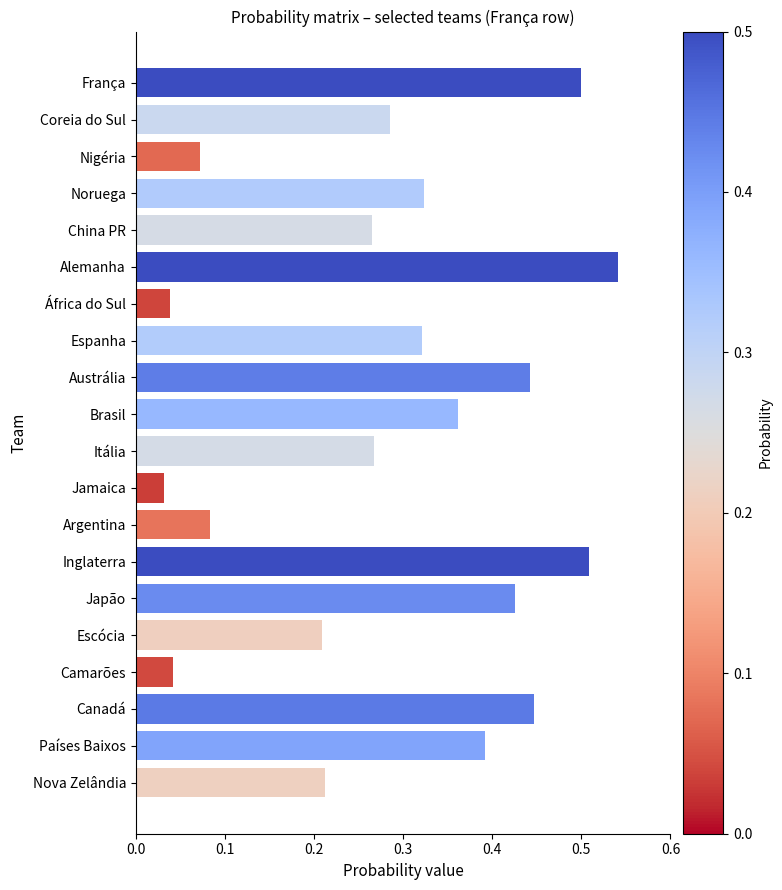

The value at Coreia do Sul is 0.5. True or false?

False